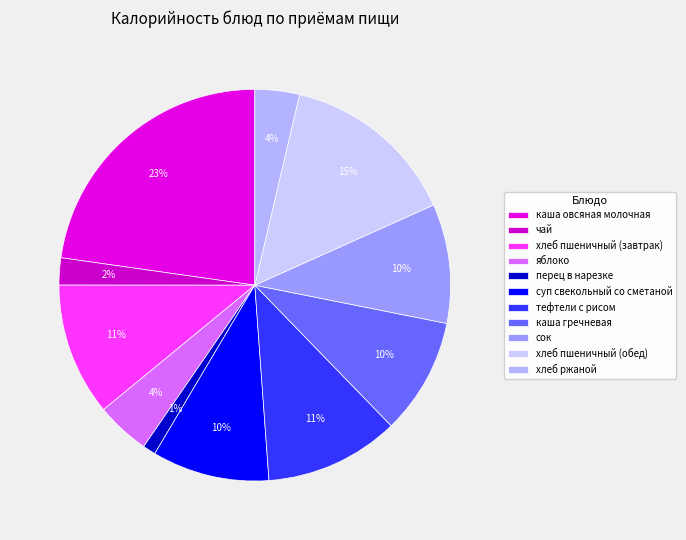

Is there any slice that represents more than half of the pie?

No